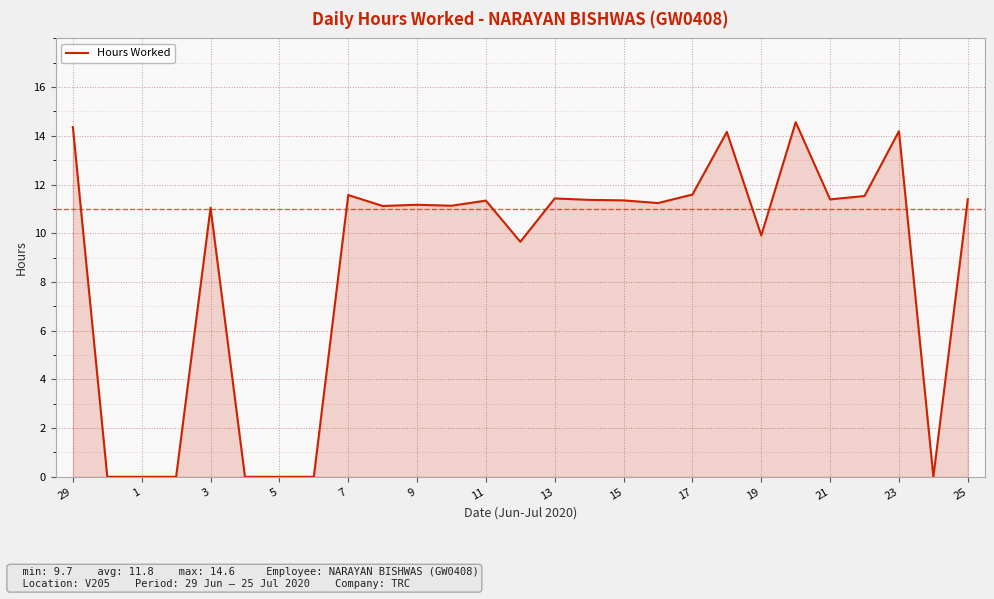

What is the difference between the maximum and minimum values?

14.6